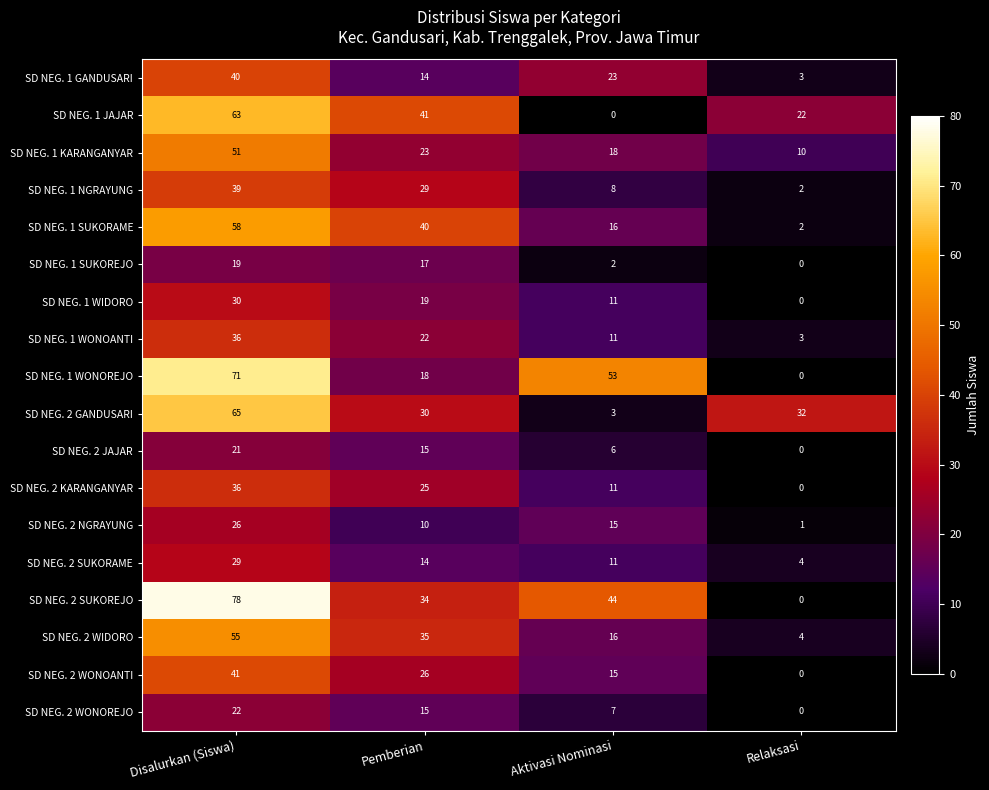

Which series changed the most between Disalurkan (Siswa) and Aktivasi Nominasi?

SD NEG. 1 JAJAR